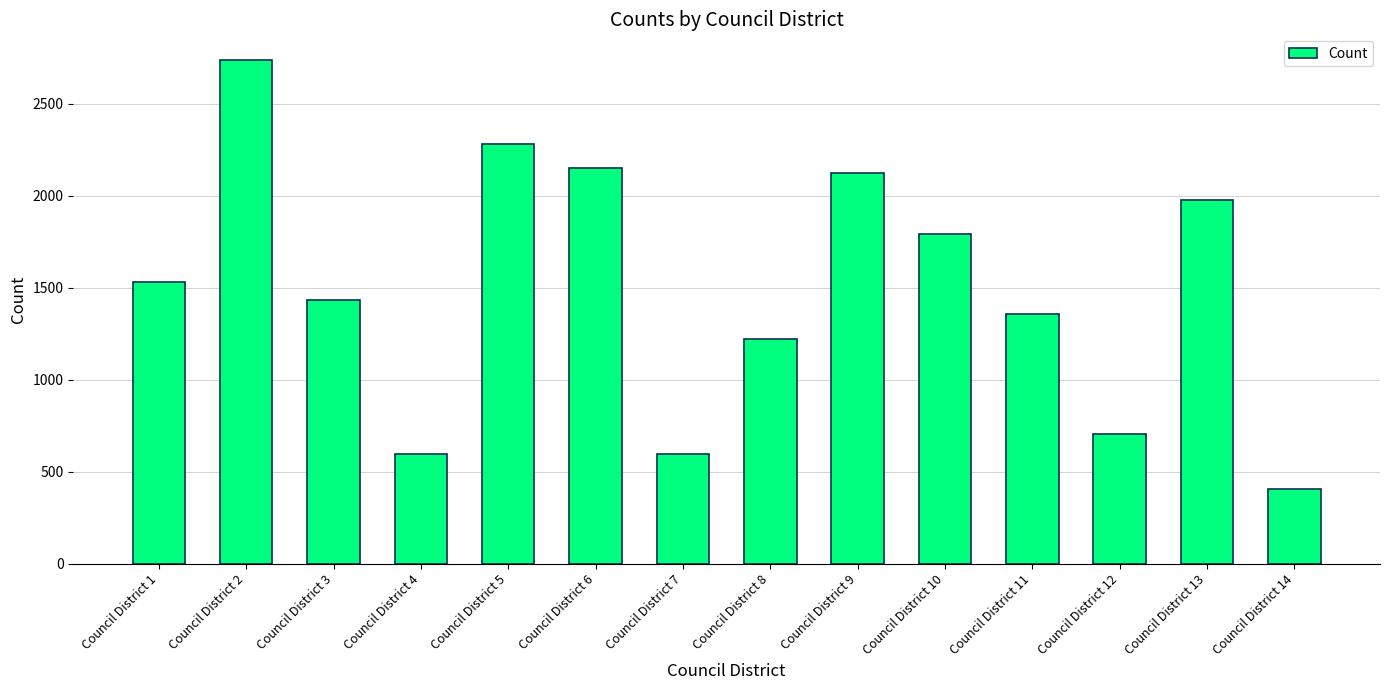

How many bars are there in total?

14